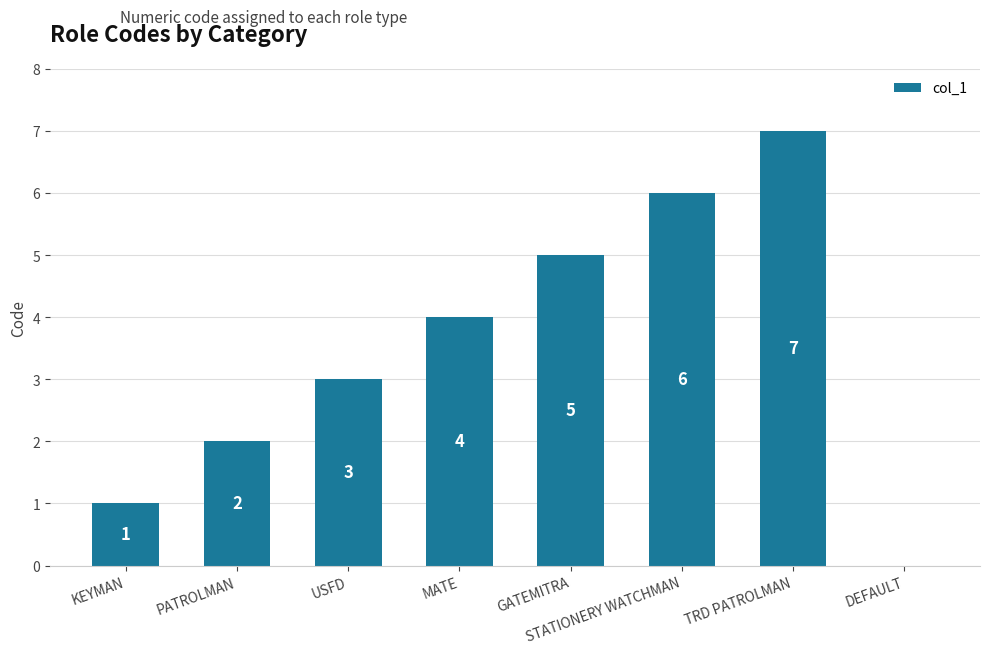

Where is the data nearest to the value 3?

USFD